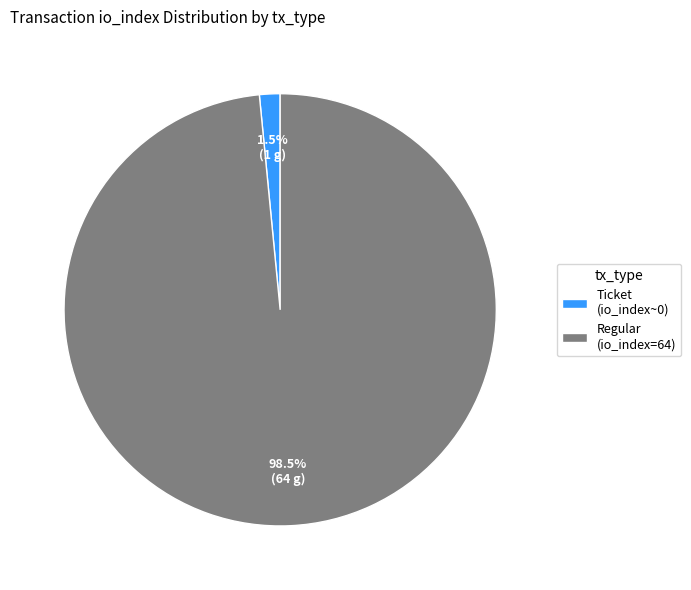

What is the largest slice in the pie chart?

Regular (io_index=64)